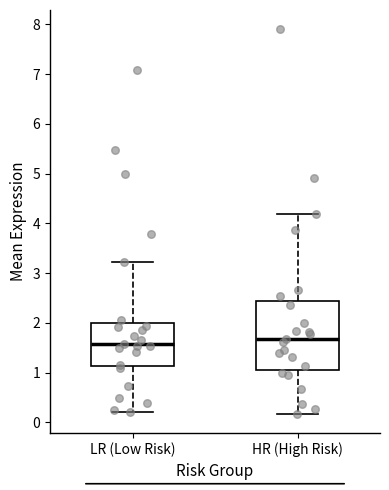

Where does the lower whisker of the box for HR (High Risk) end on the y-axis? The values are not printed on the chart, so give them approximately, as read against the axis.

0.2